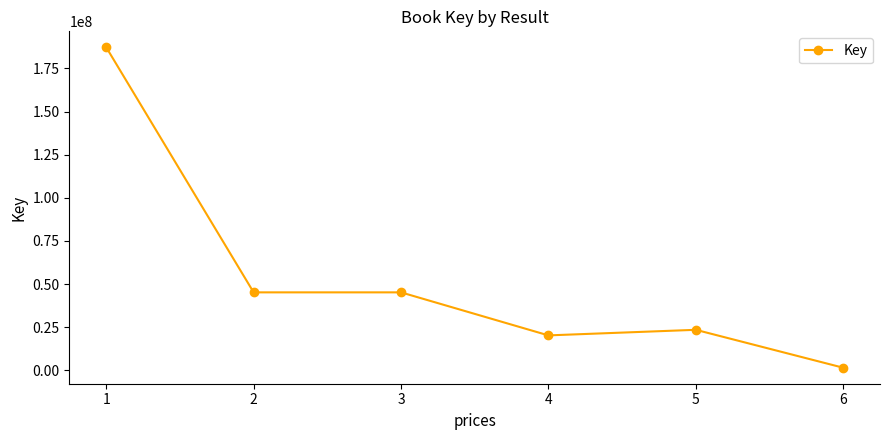

Between 2 and 6, which is larger?

2